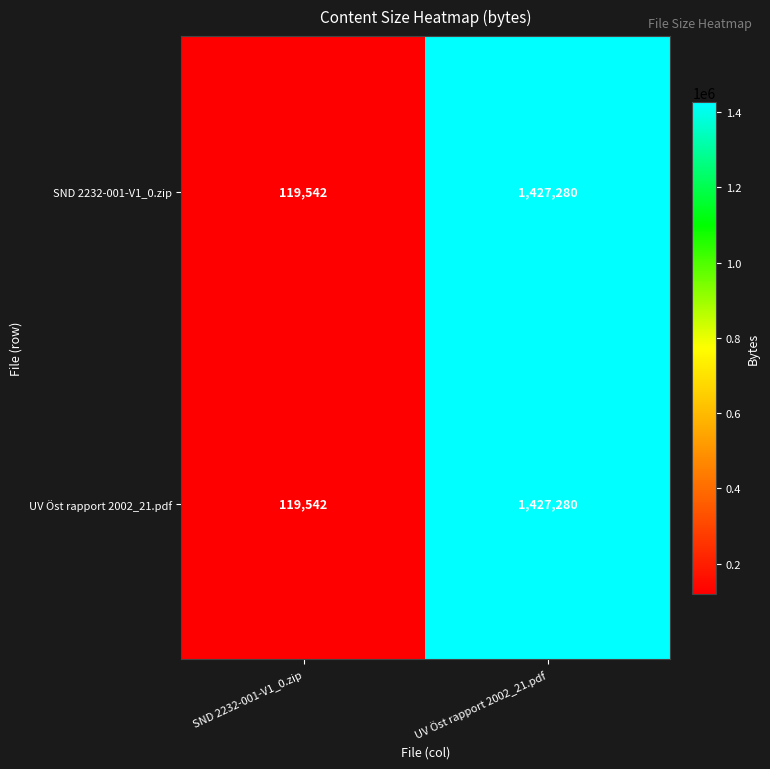

What is the smallest value displayed?

119542